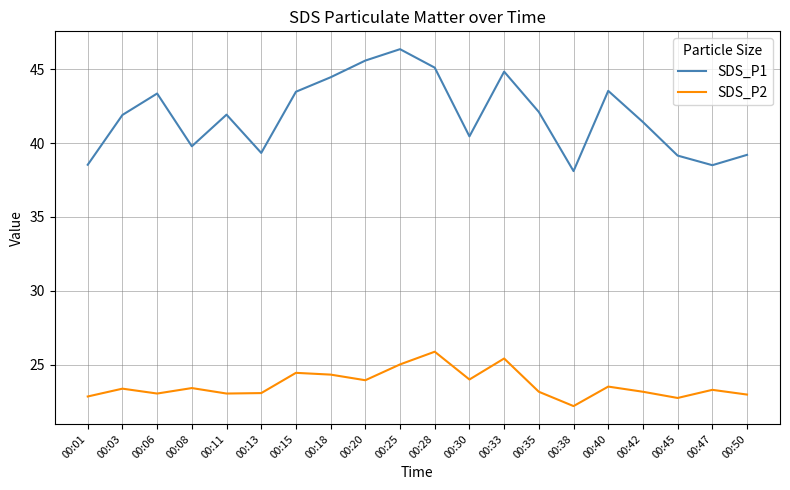

True or false: SDS_P1 and SDS_P2 intersect in this chart.

False